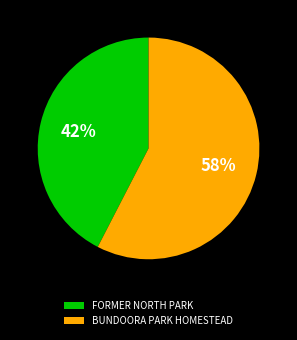

Combined, do BUNDOORA PARK HOMESTEAD and FORMER NORTH PARK account for over 50%?

Yes